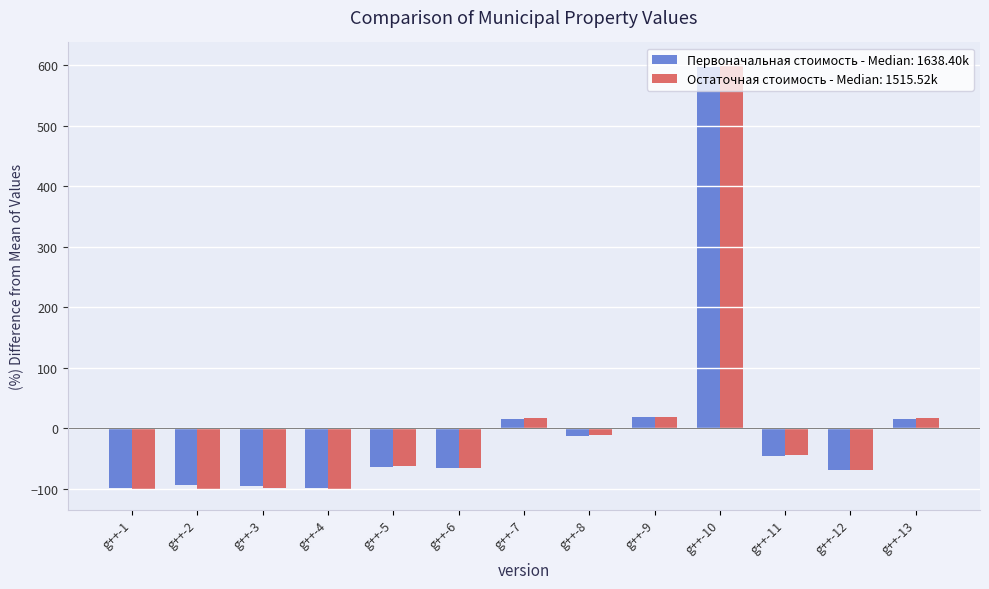

How many negative values does the Первоначальная стоимость - Median: 1638.40k series have?

9